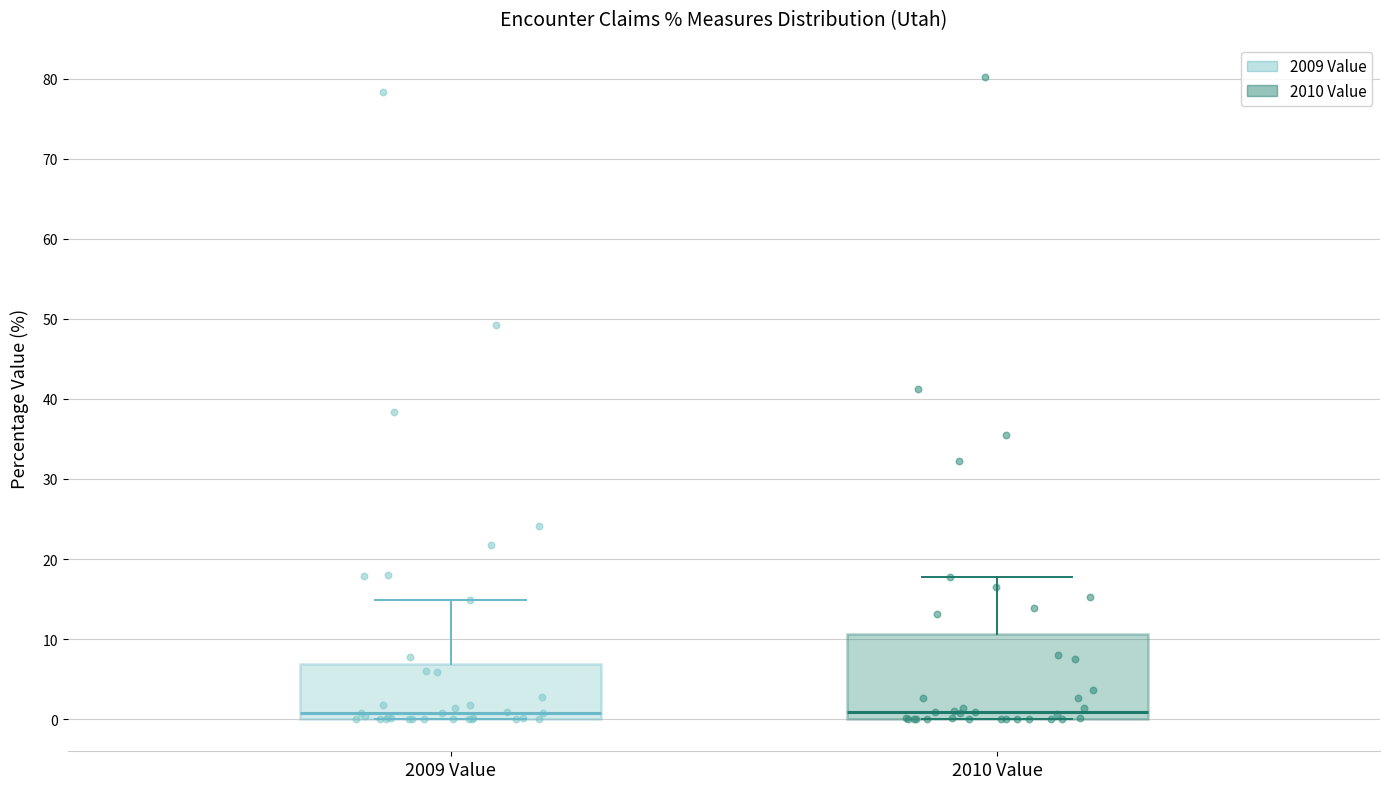

Reading left to right, read every box against the y-axis: the position of its median line, the range the box covers, and the ends of its whiskers. The values are not printed on the chart, so give them approximately, as read against the axis.

2009 Value: median 1, box 0 to 7, whiskers 0 to 15
2010 Value: median 1, box 0 to 11, whiskers 0 to 18